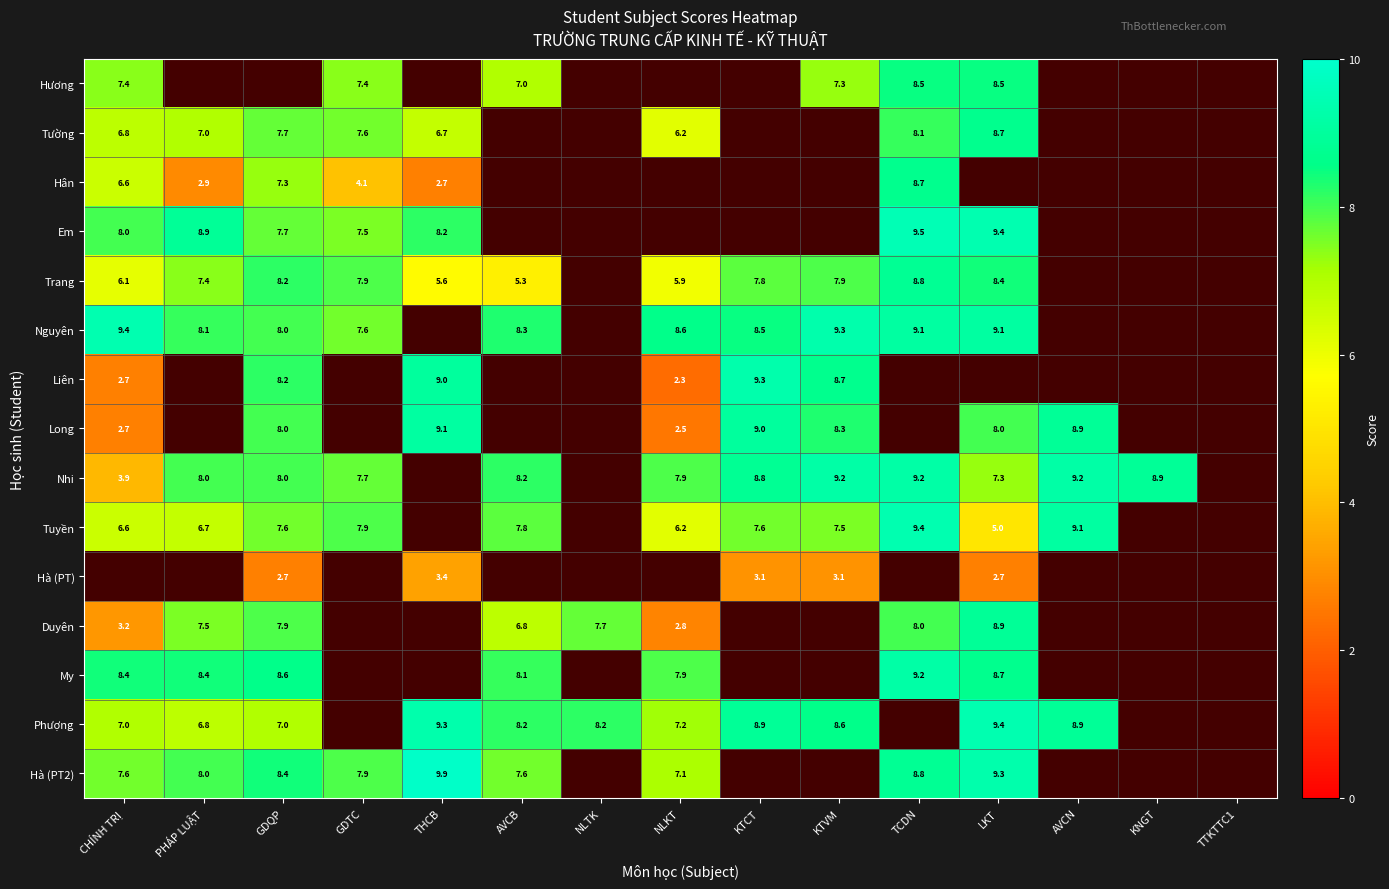

True or false: Nguyên has a value of 6.3 at TCDN.

False